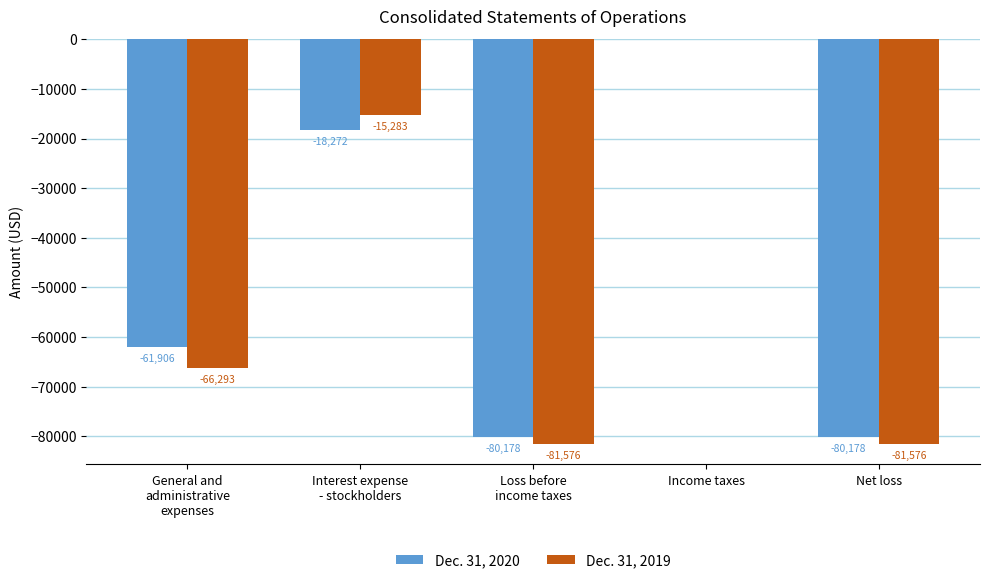

The Dec. 31, 2020 series shows -52306 at Income taxes. True or false?

False